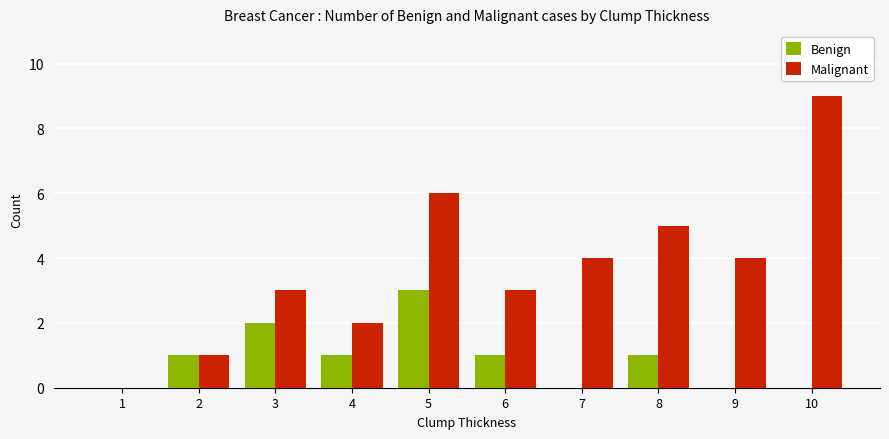

What is the sum of the Malignant values at 7 and 8?

9